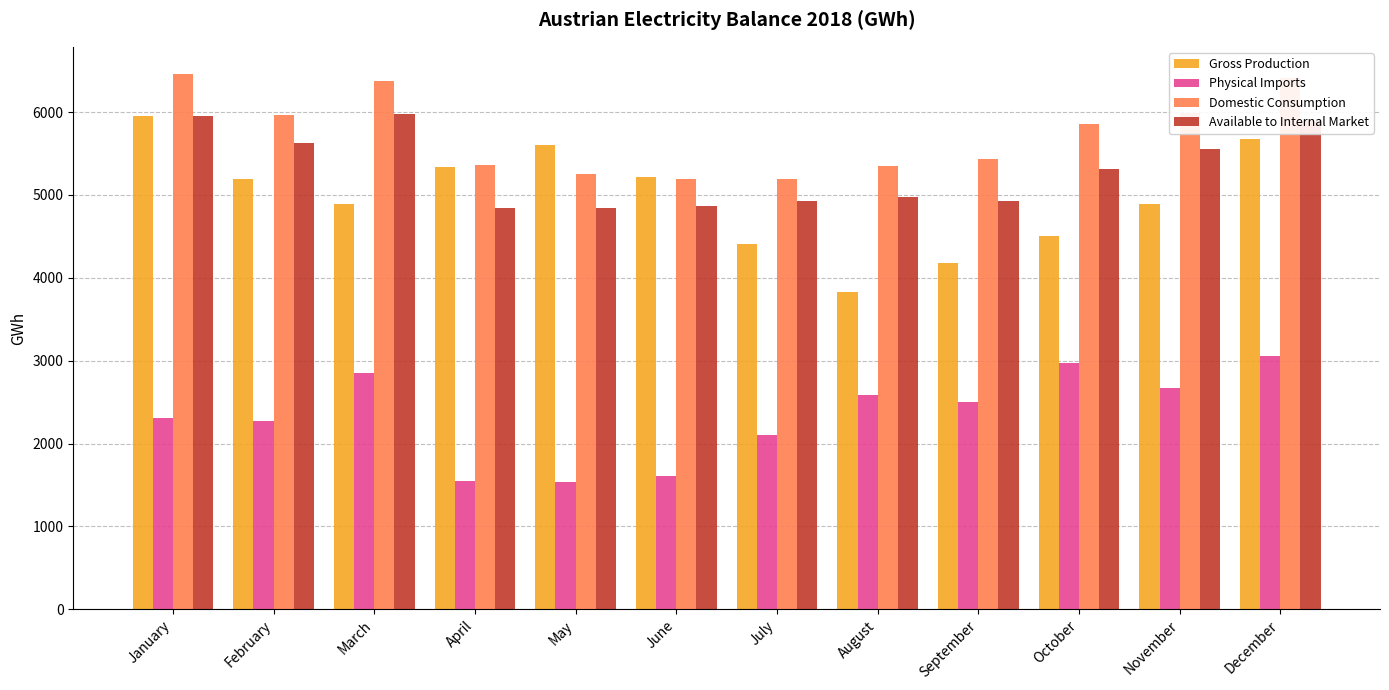

How many groups of bars are there?

12